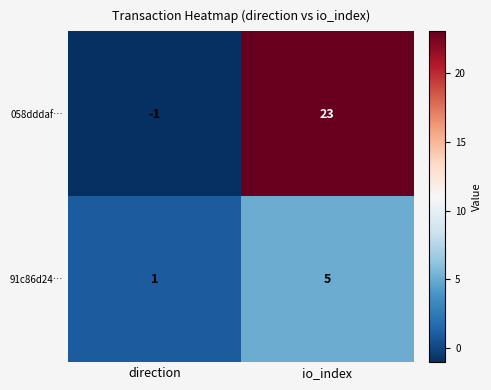

Reading right to left, transcribe all the data shown in this chart.

058dddaf…: io_index=23	direction=-1
91c86d24…: io_index=5	direction=1